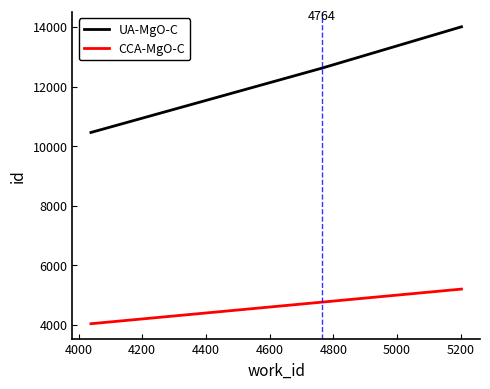

Does the chart have visible grid lines?

No